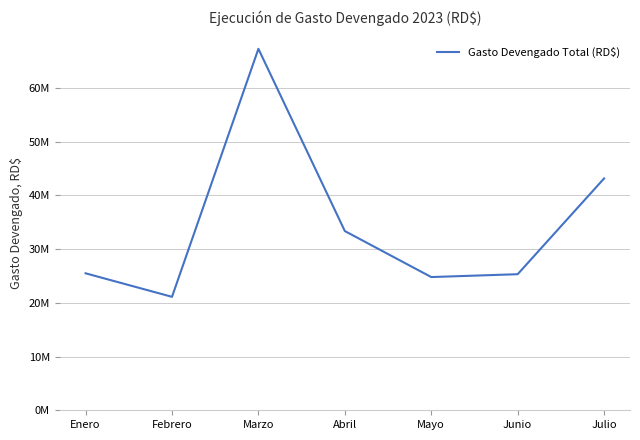

At which category does the data reach its first local valley?

Febrero